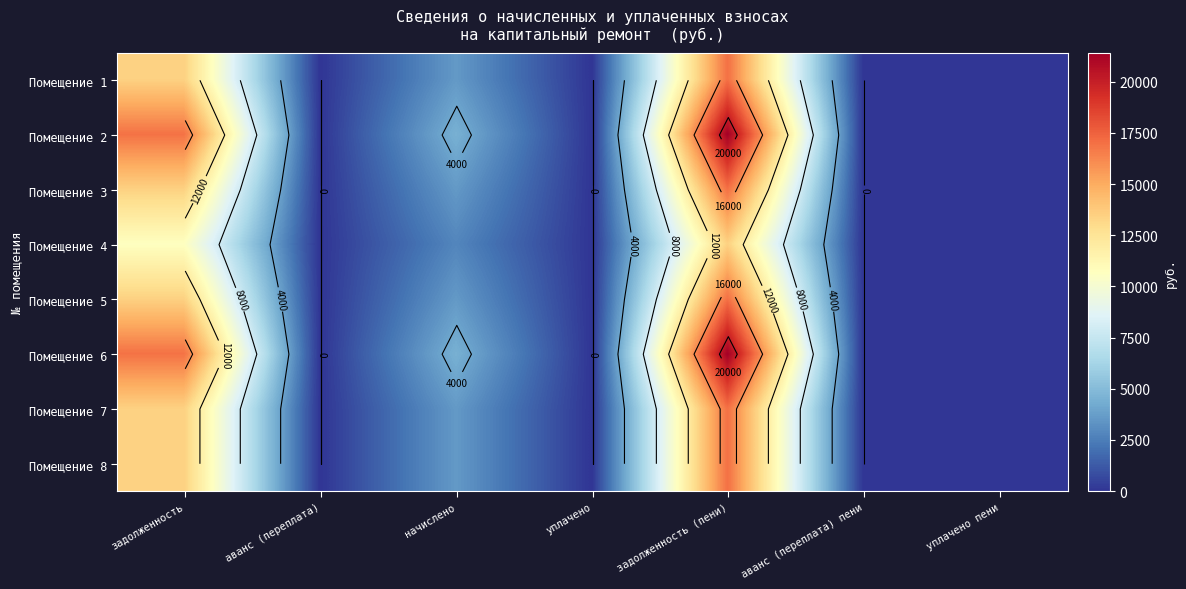

Which has a higher value, аванс (переплата) or задолженность (пени)?

задолженность (пени)